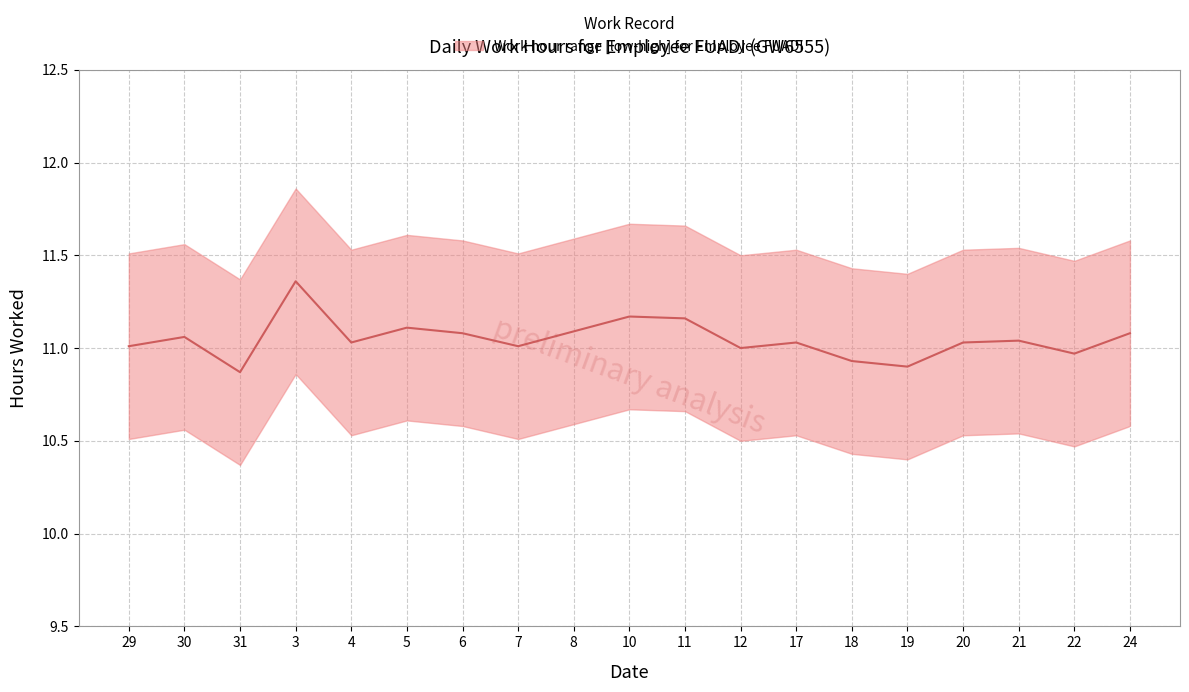

Reading left to right, extract all data points from this chart.

29=11.0	30=11.1	31=10.9	3=11.4	4=11.0	5=11.1	6=11.1	7=11.0	8=11.1	10=11.2	11=11.2	12=11.0	17=11.0	18=10.9	19=10.9	20=11.0	21=11.0	22=11.0	24=11.1